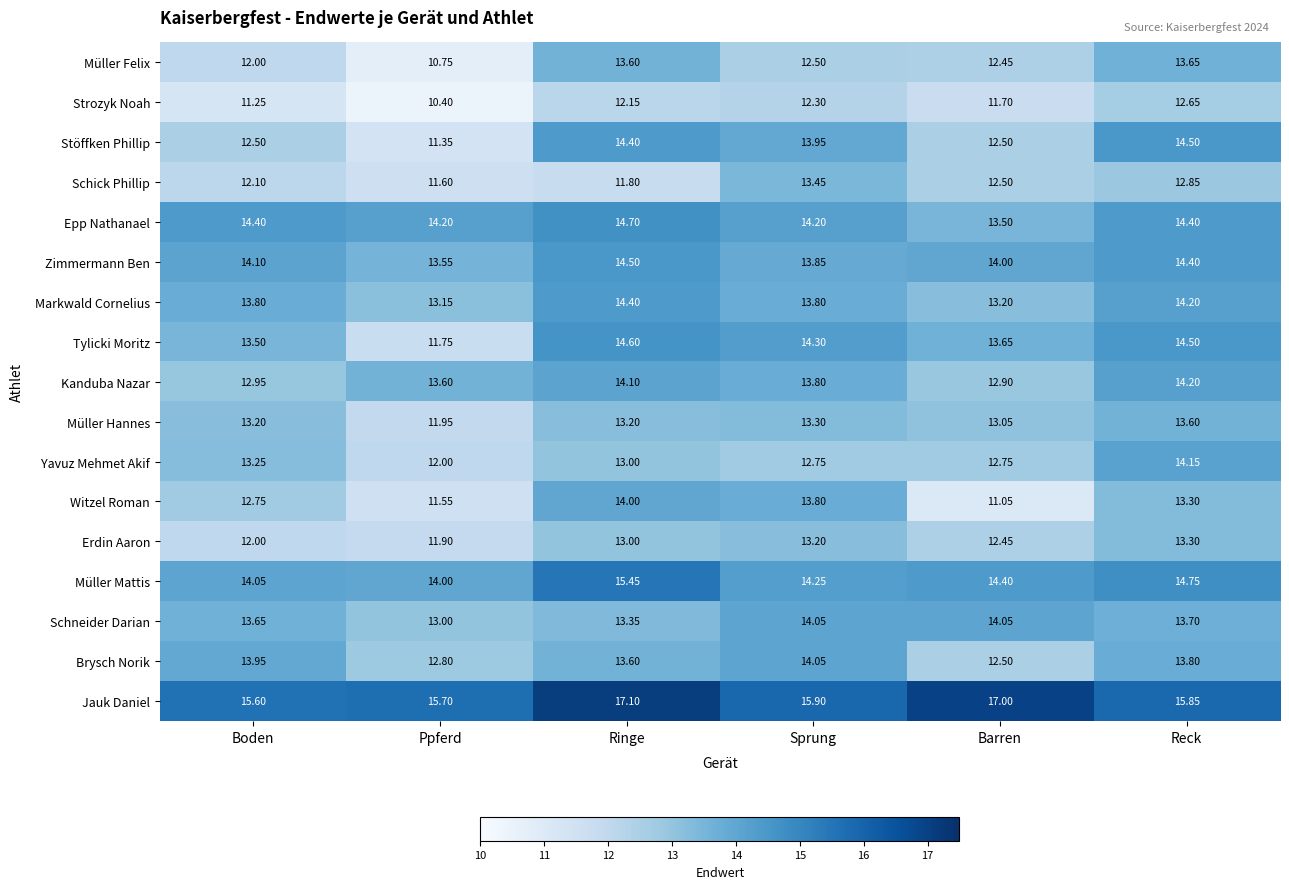

At how many categories does at least one series exceed 14?

6